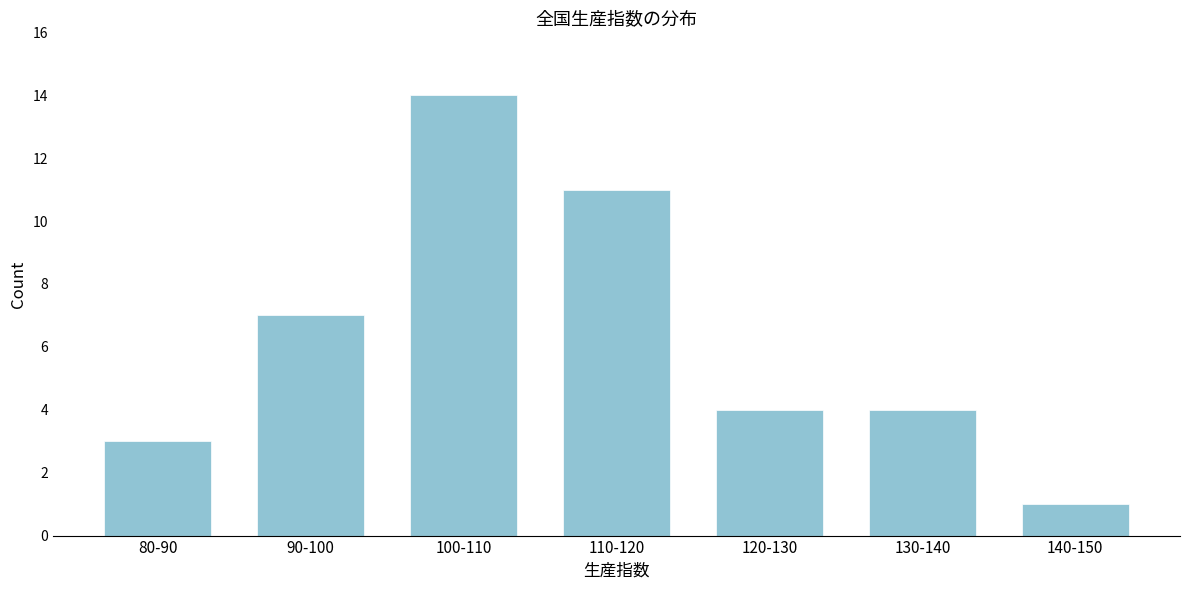

Reading left to right, what are all the values shown in this chart?

3	7	14	11	4	4	1